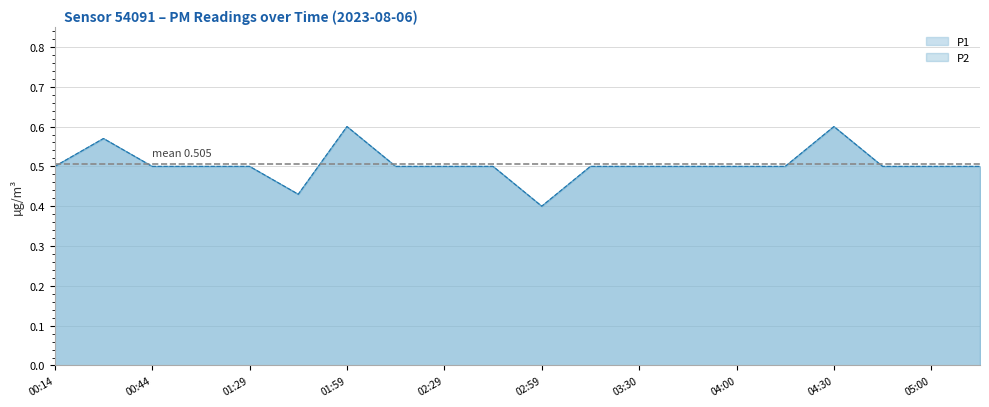

In P1, how many points are lower than both neighbors (excluding endpoints)?

2